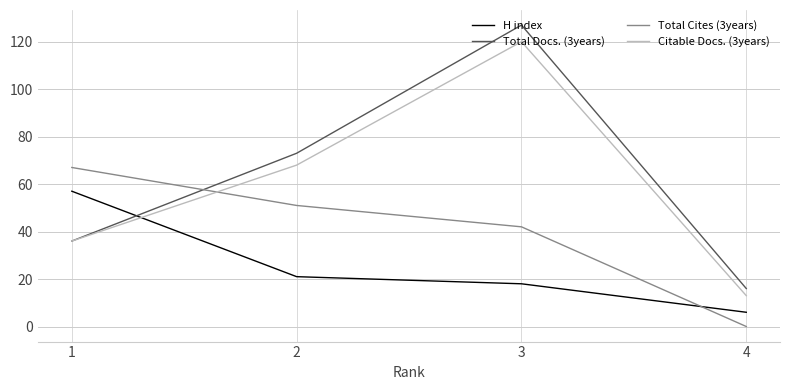

Rank the categories by Total Docs. (3years) value from highest to lowest.

3, 2, 1, 4